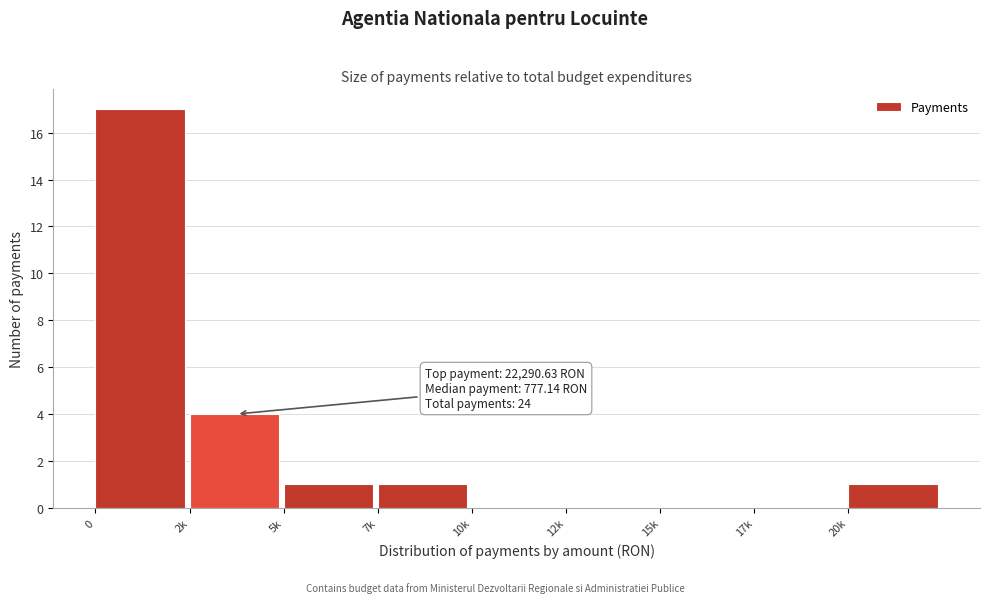

Reading left to right, list all the values displayed in this chart.

0=17	2k=4	5k=1	7k=1	10k=0	12k=0	15k=0	17k=0	20k=1